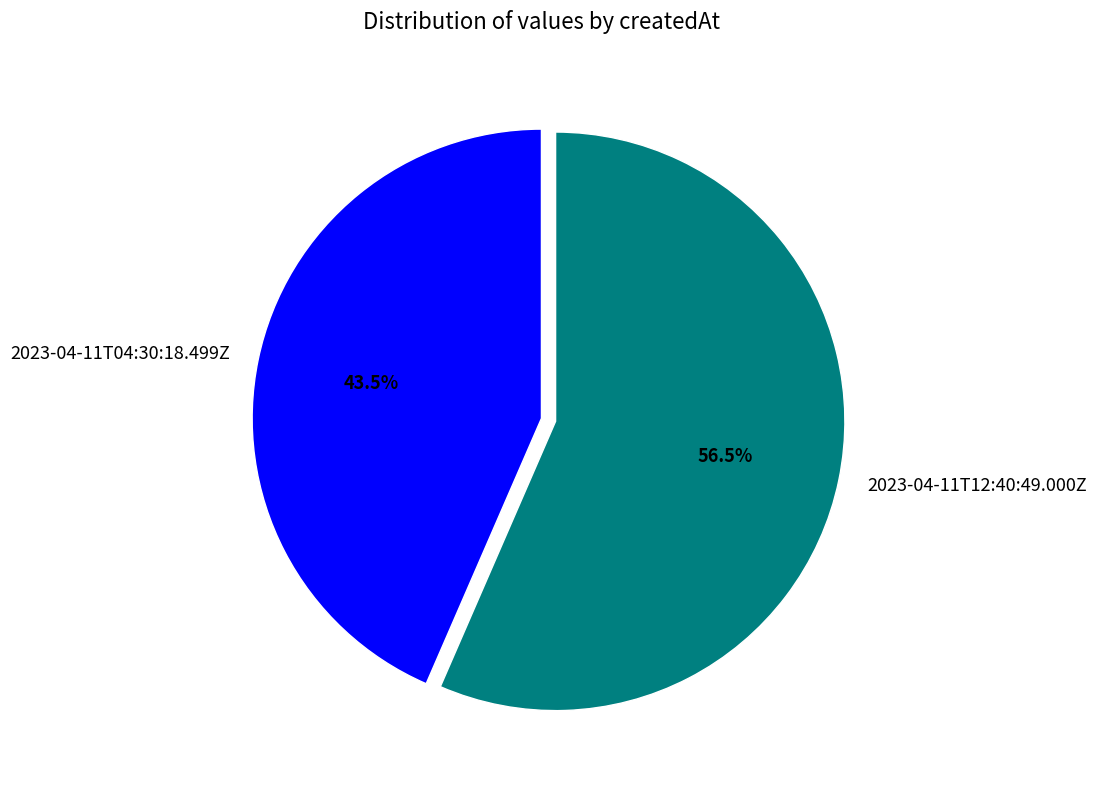

How many segments does this pie chart have?

2